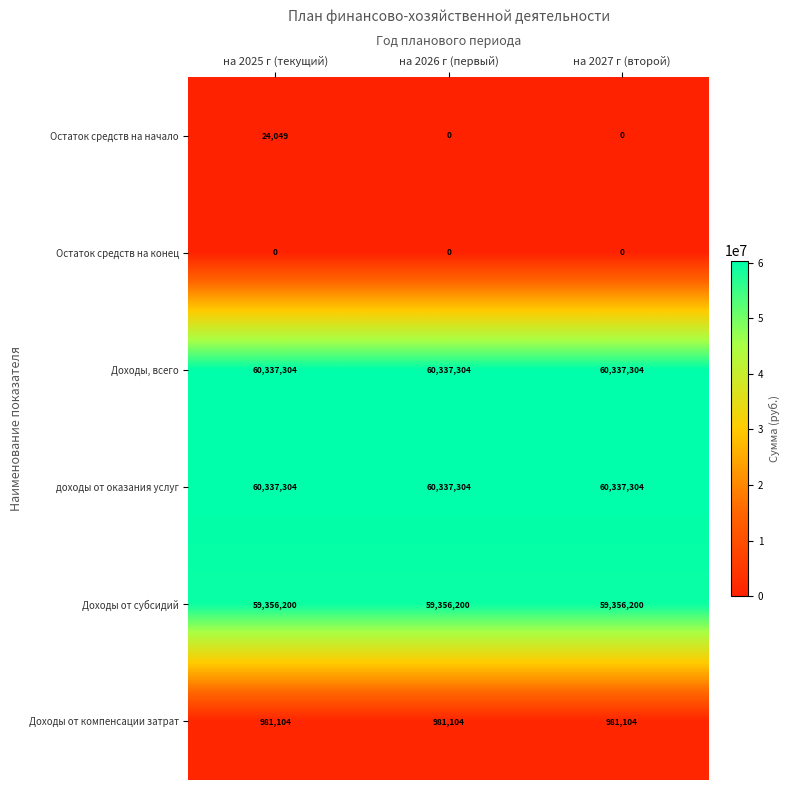

Is it true that доходы от оказания услуг equals 60337304 at на 2027 г (второй)?

True